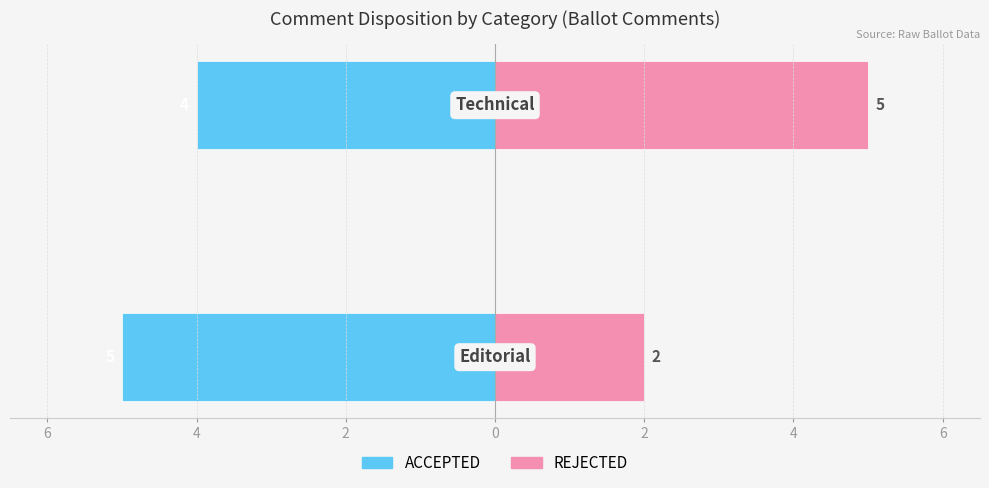

What are all the series names shown in the legend?

ACCEPTED, REJECTED